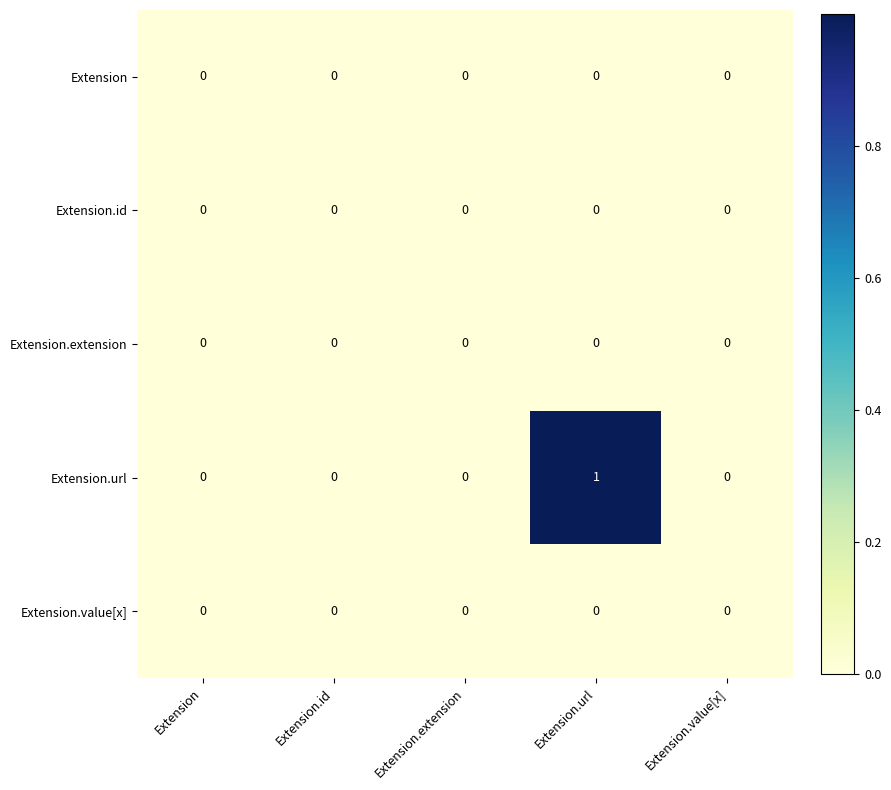

At which category is the sum across all series the highest?

Extension.url